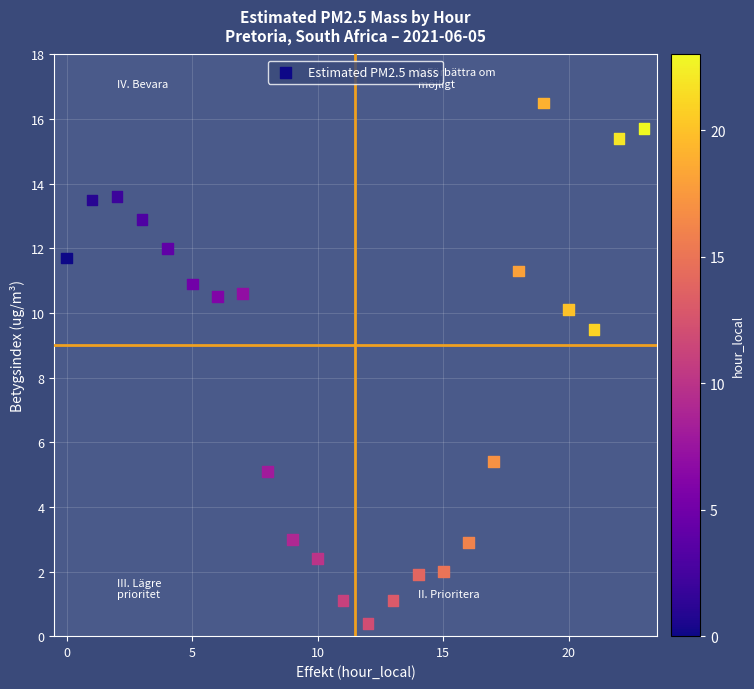

What Y value in the scatter plot is closest to 8?

9.5